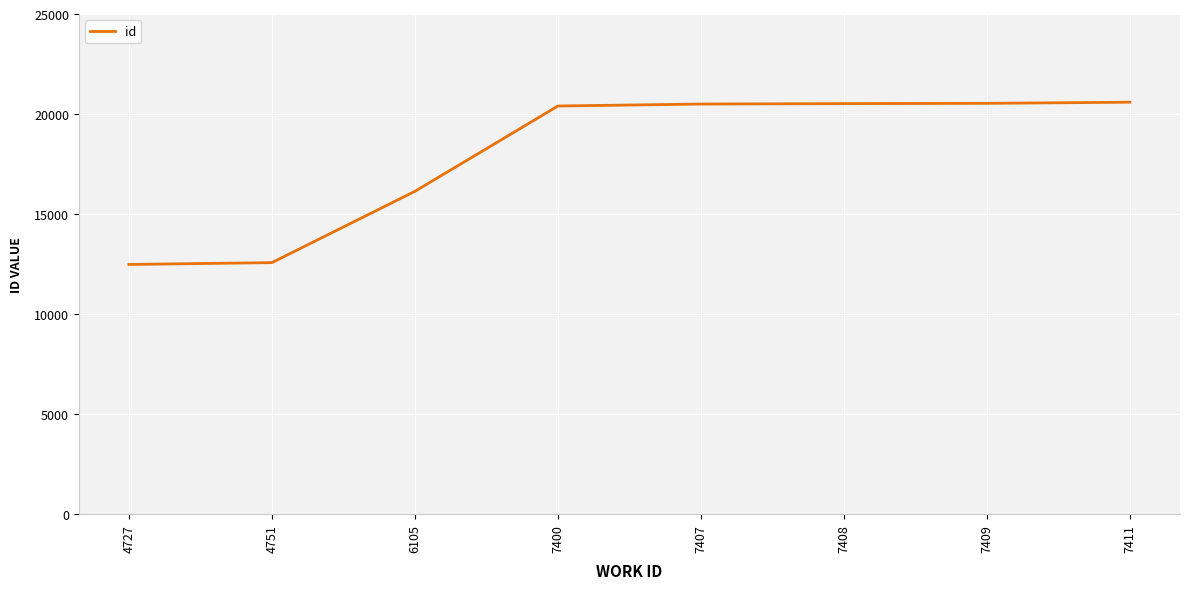

What is the change in value from 4751 to 7407?

+7926